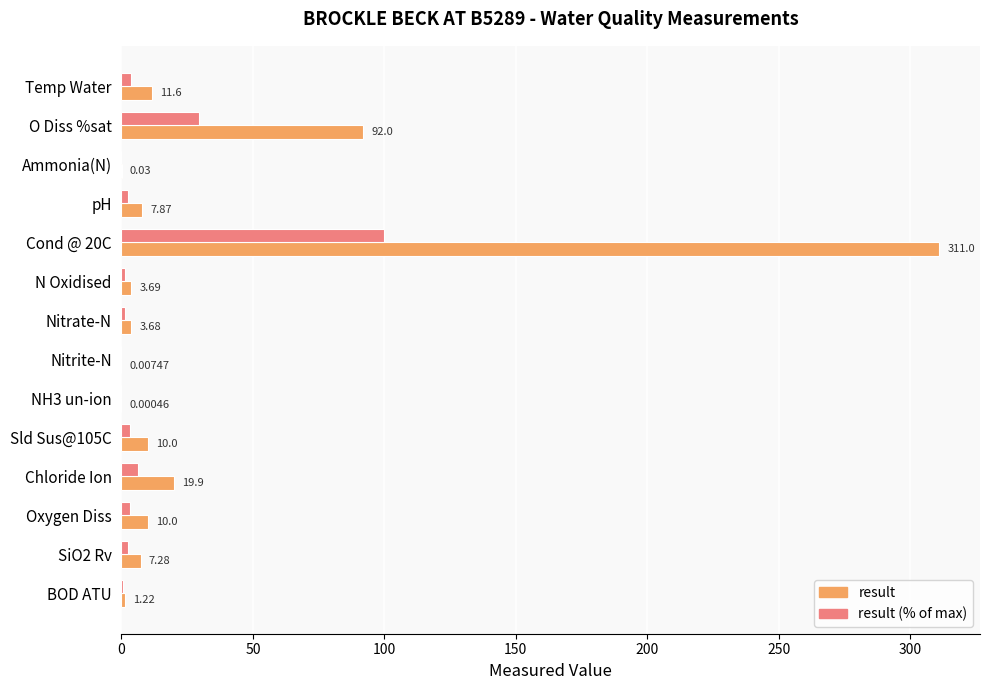

Which series has the largest total across all categories?

result